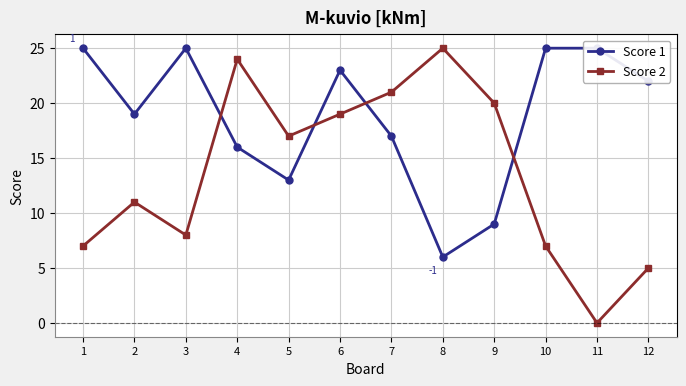

Which series changed the most between 4 and 6?

Score 1